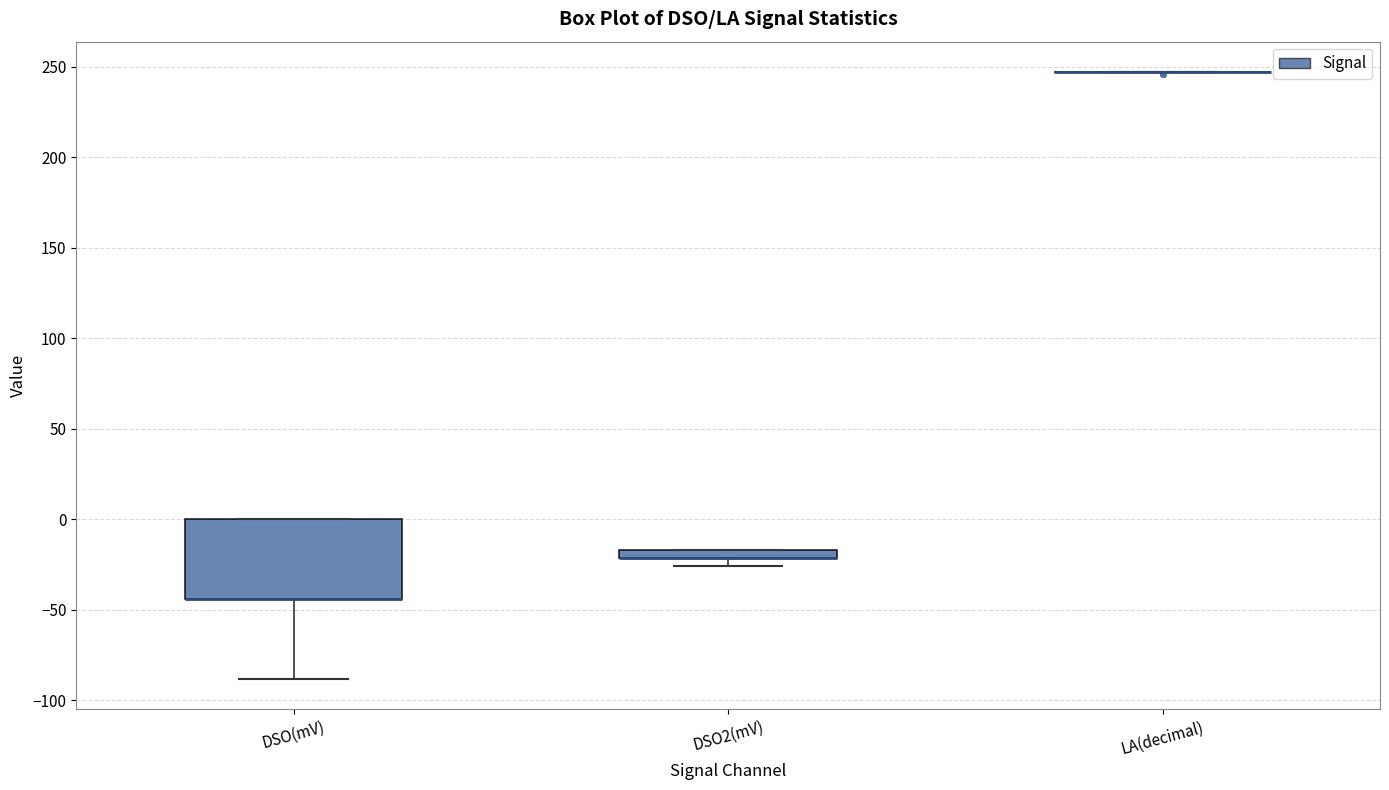

Comparing the boxes themselves (not the whiskers), which one is the tallest?

DSO(mV)